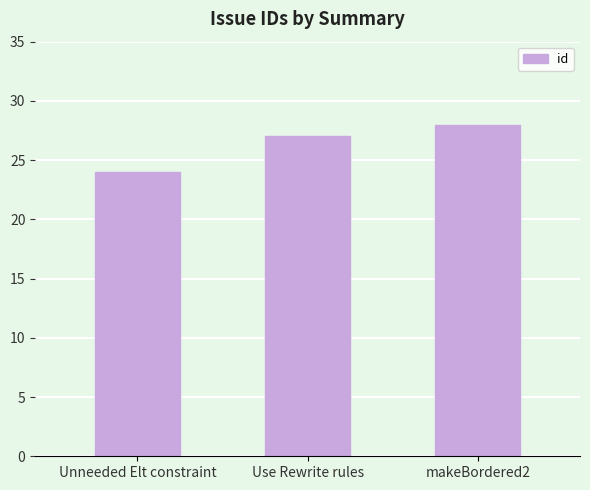

Reading left to right, transcribe all the data shown in this chart.

24	27	28